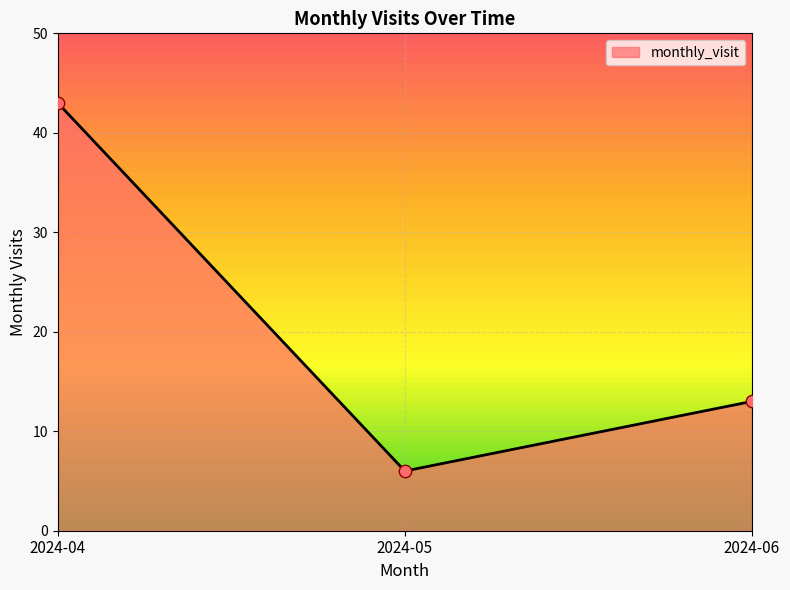

What is the change in value from 2024-04 to 2024-05?

-37